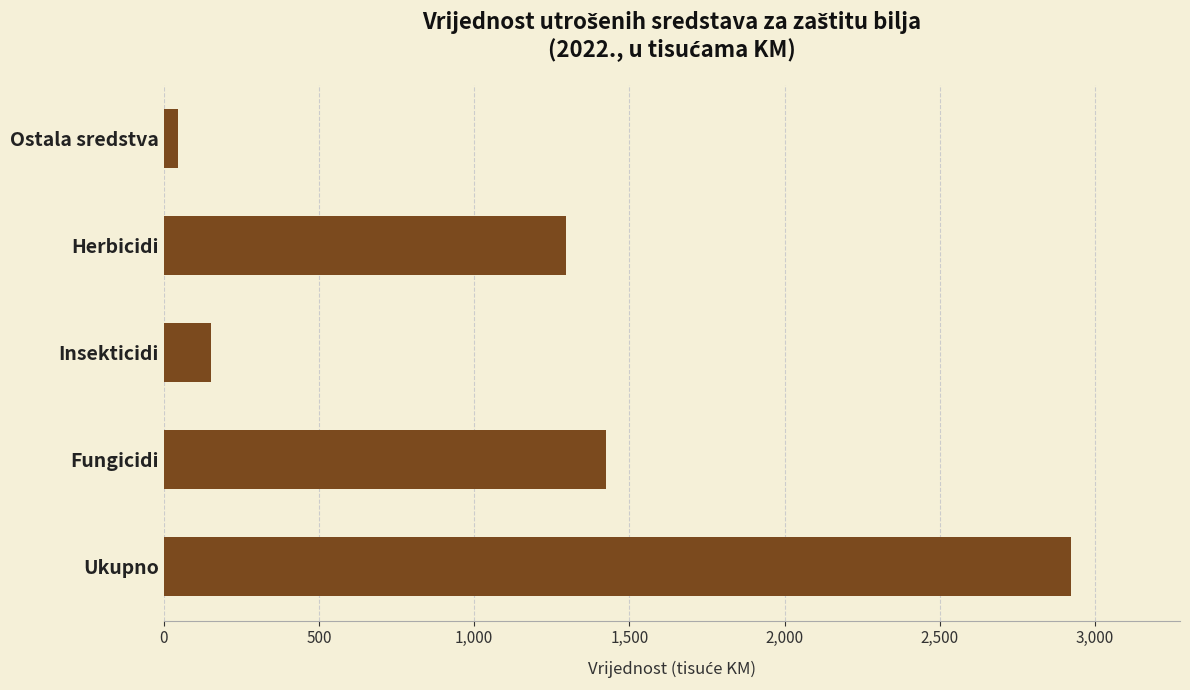

At which category does the chart reach its peak across all series?

Ukupno